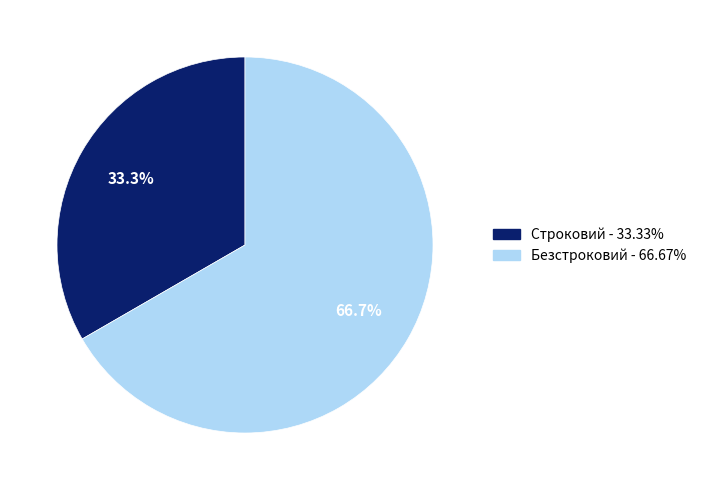

What percentage is NOT represented by Безстроковий?

33.3%